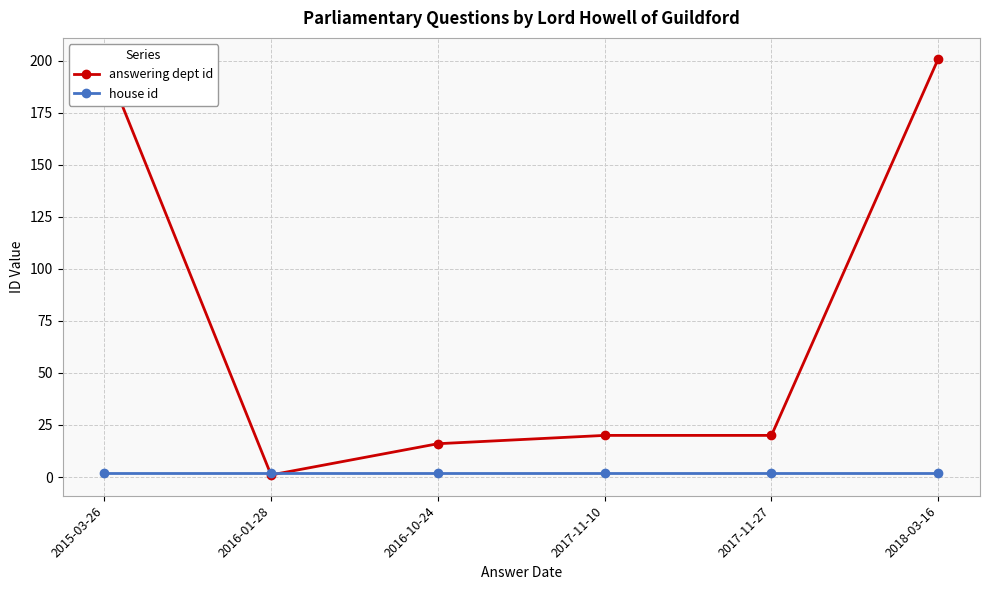

What are all the series names shown in the legend?

answering dept id, house id